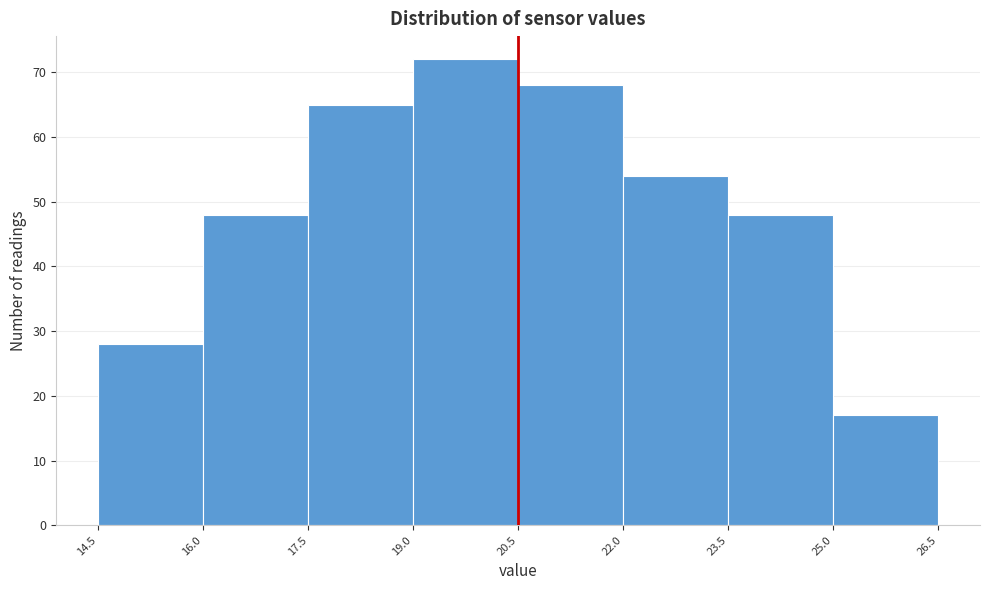

Which range on the x-axis has the tallest bar?

19.0 to 20.5